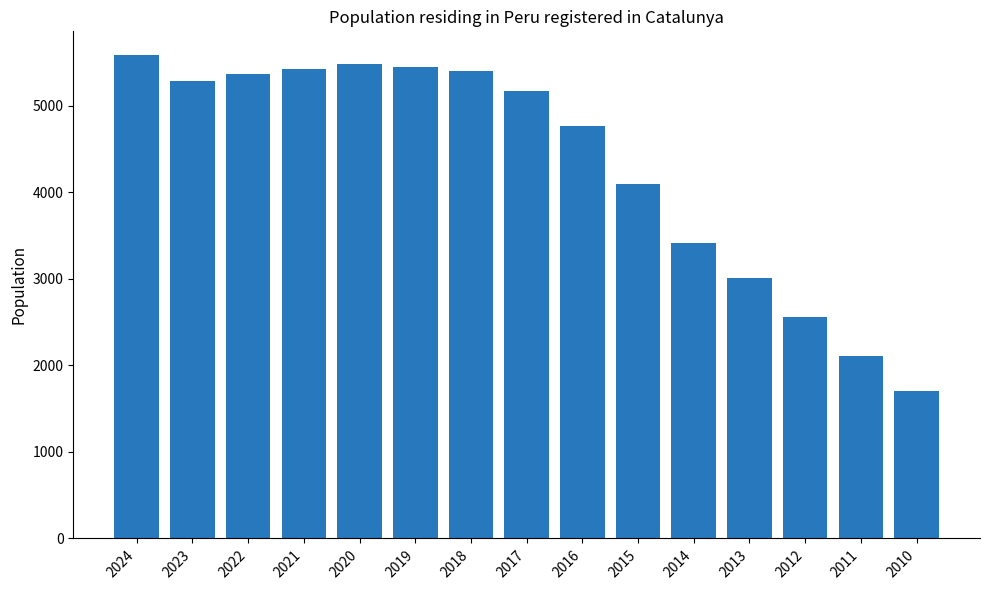

Between 2022 and 2016, which is larger?

2022